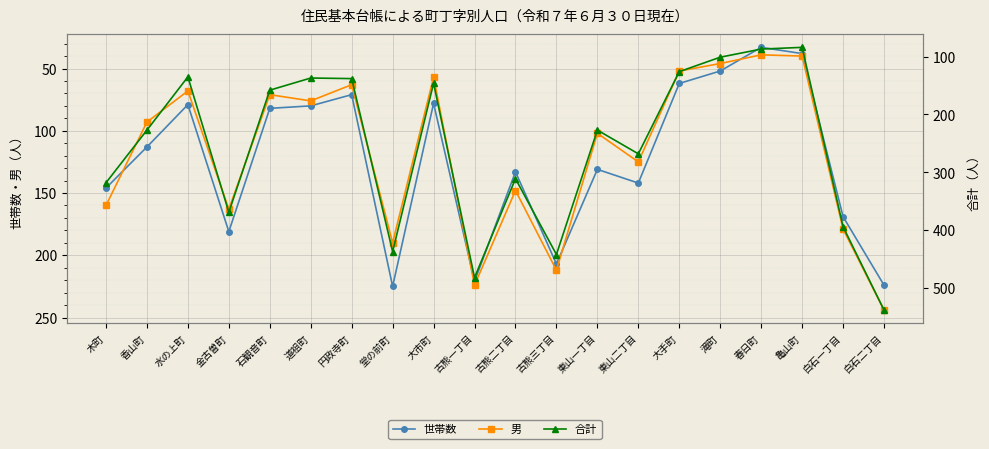

The 男 series shows 125 at 東山二丁目. True or false?

True